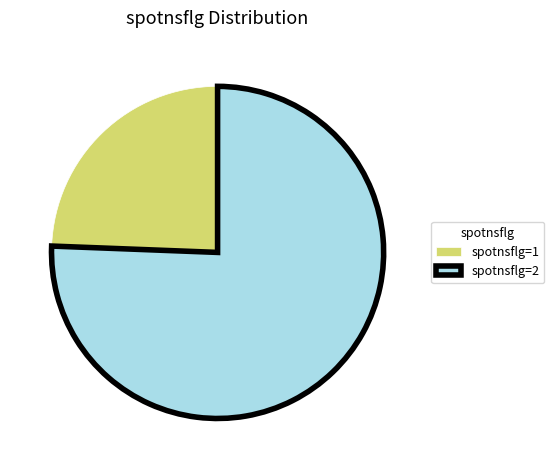

Count the number of slices in the pie.

2